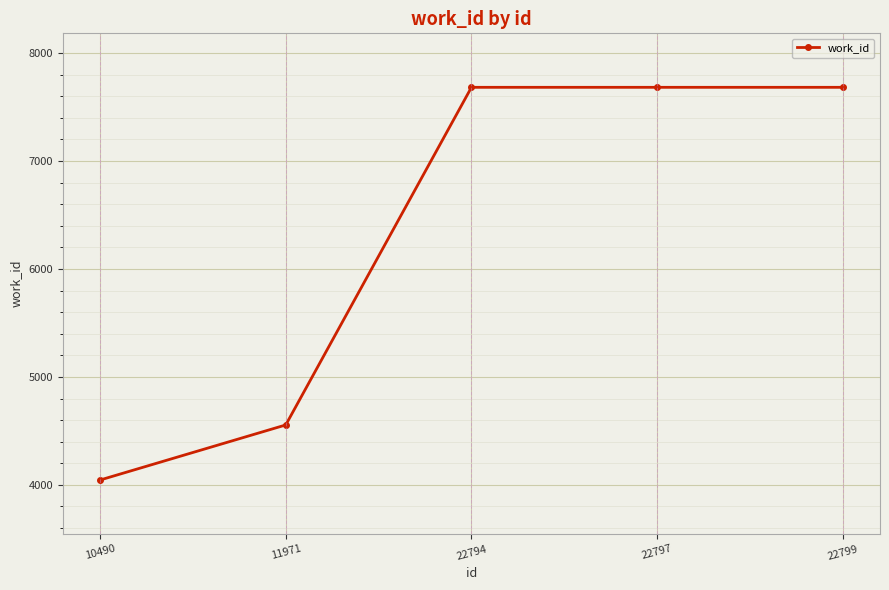

Where is the data nearest to the value 5863?

11971